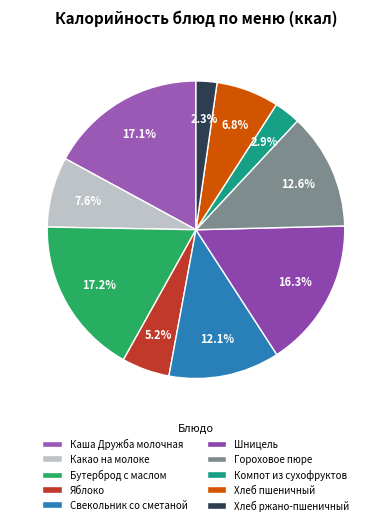

The Хлеб пшеничный slice represents 20% of the pie. True or false?

False